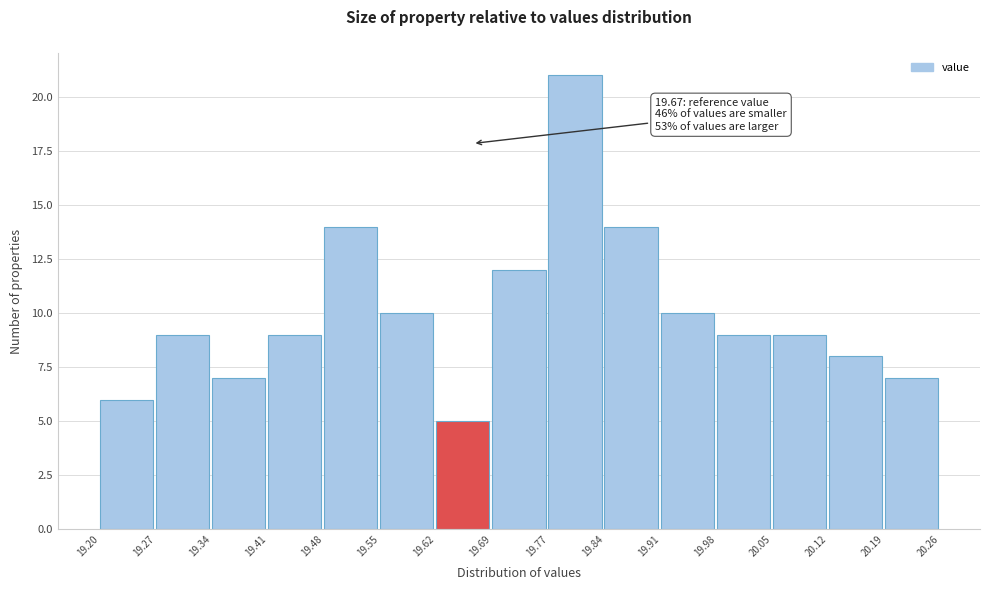

Over which range of the x-axis is the bar tallest?

19.77 to 19.84